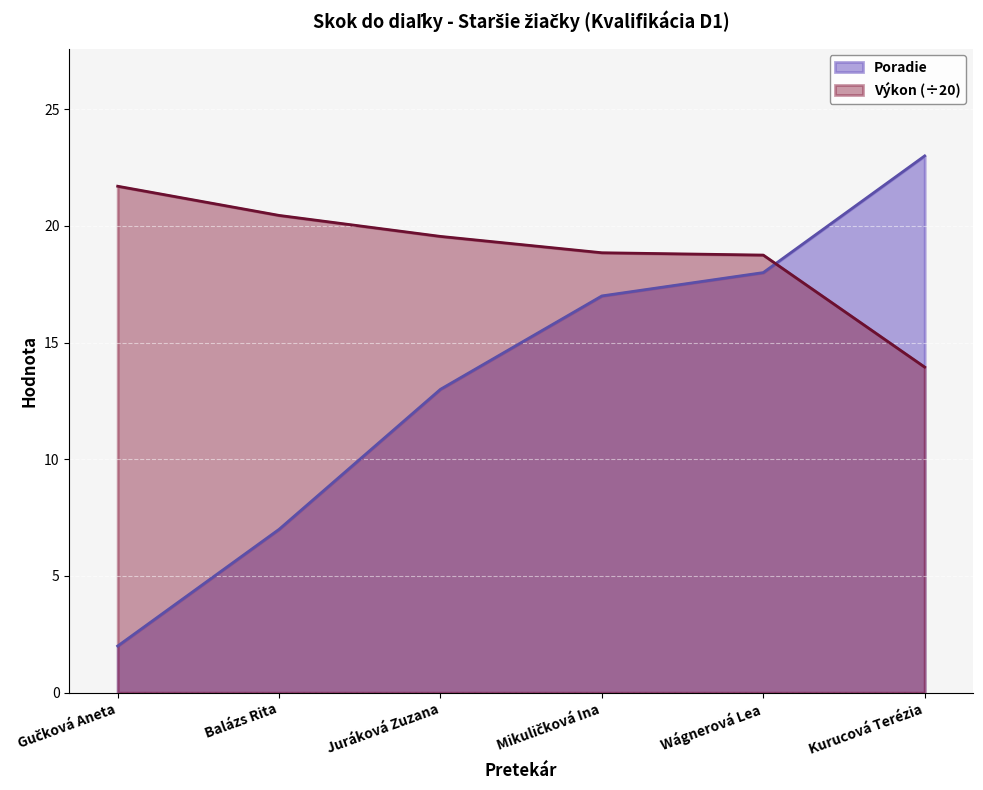

What is the value of the Poradie point at the 1st from the left?

2.0